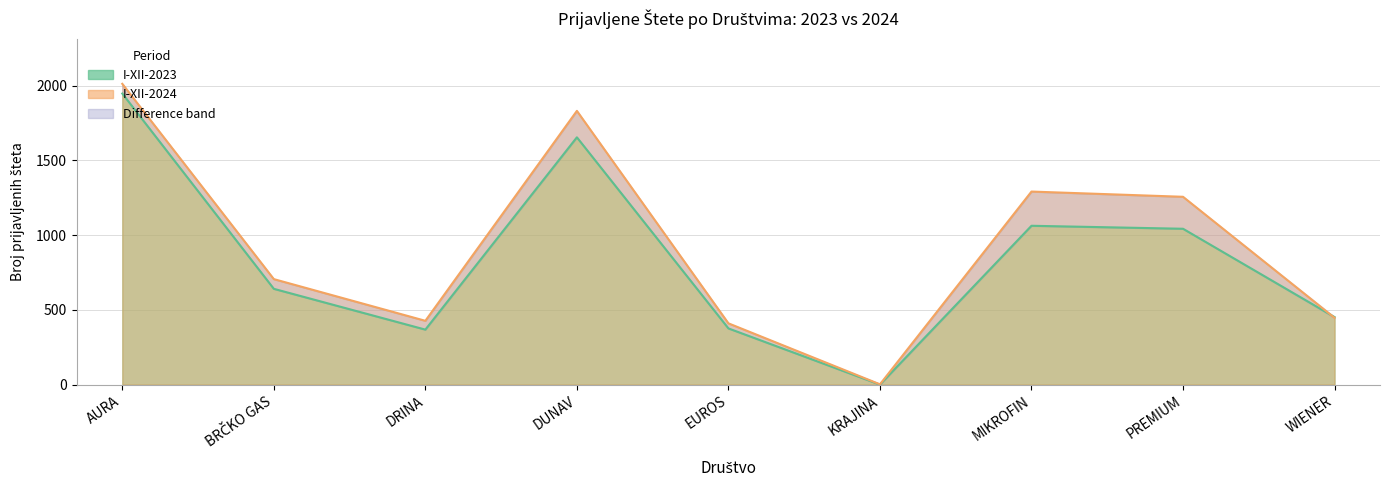

What is the total value across all series at AURA?

3961